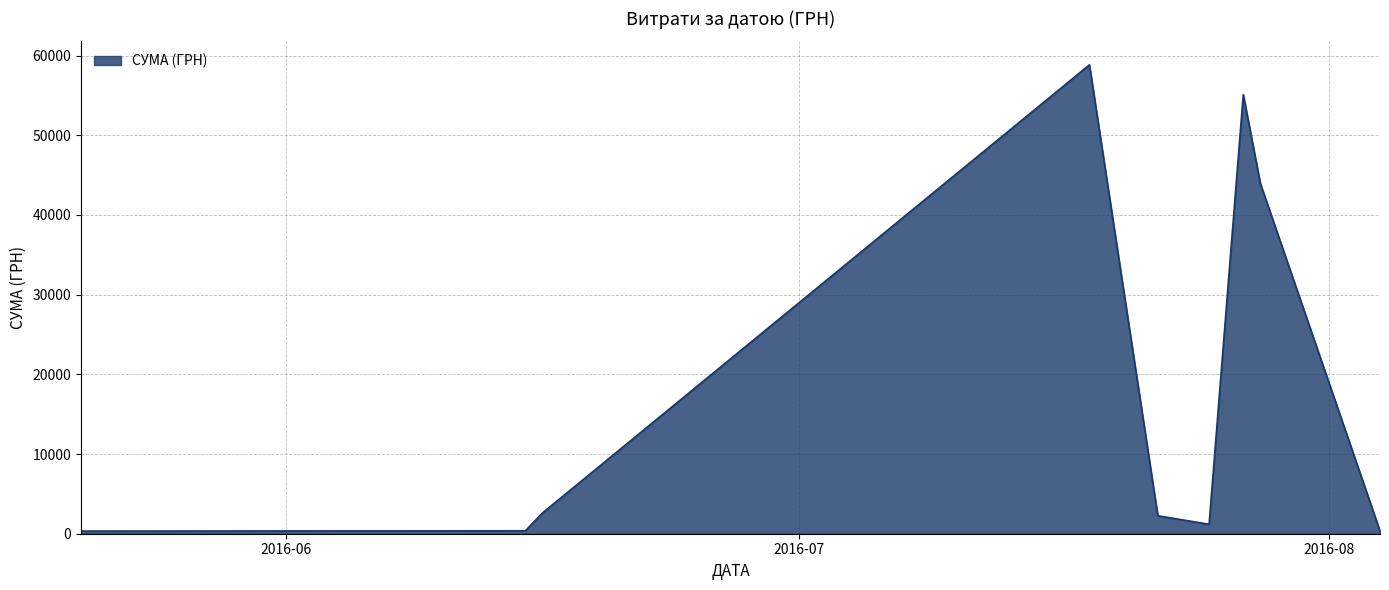

Is this an area chart (filled region under the line)?

Yes